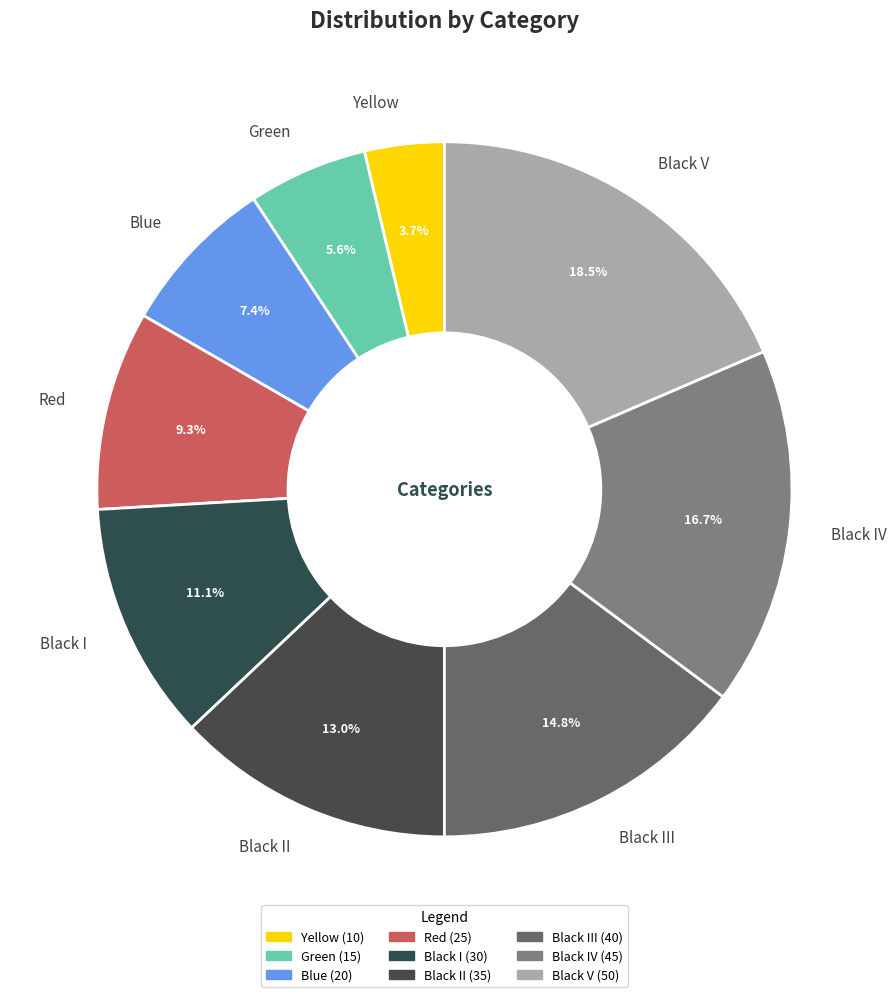

How many segments does this pie chart have?

9